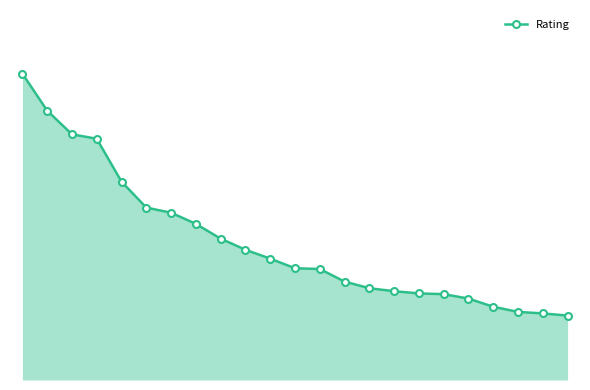

Does the chart have visible grid lines?

No